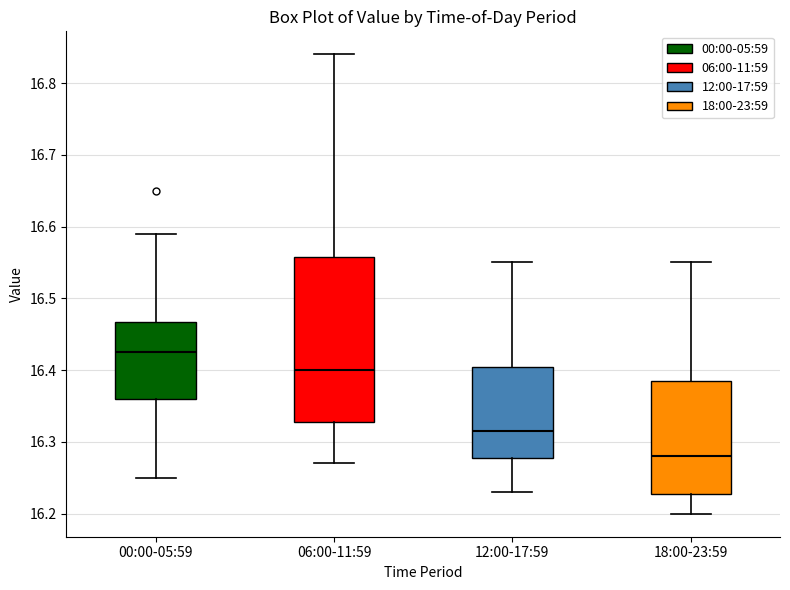

Which box is the tallest, from its lower edge to its upper edge?

06:00-11:59